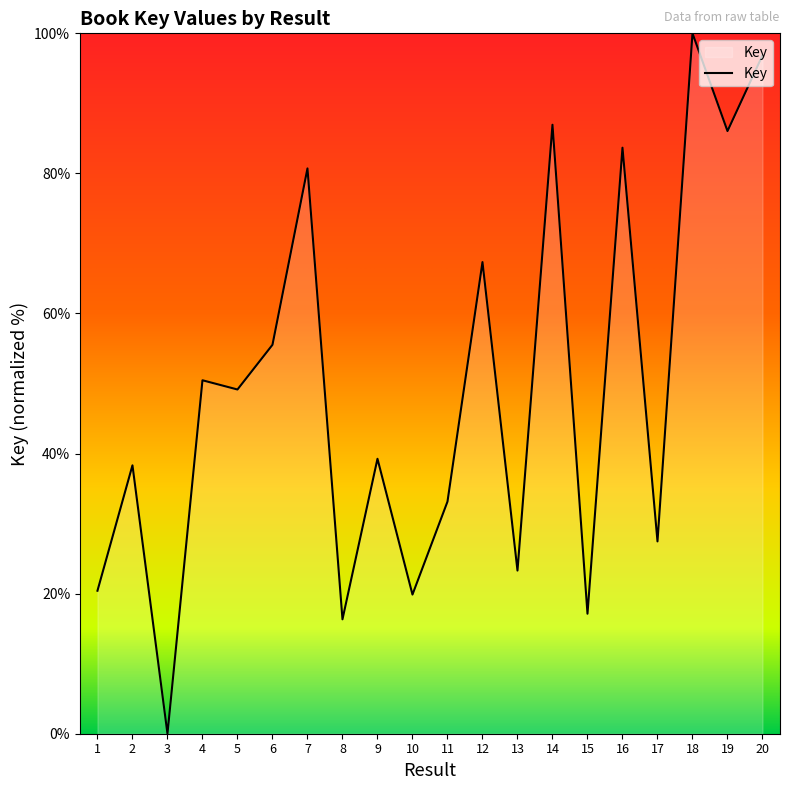

At which category does the chart reach its minimum across all series?

3